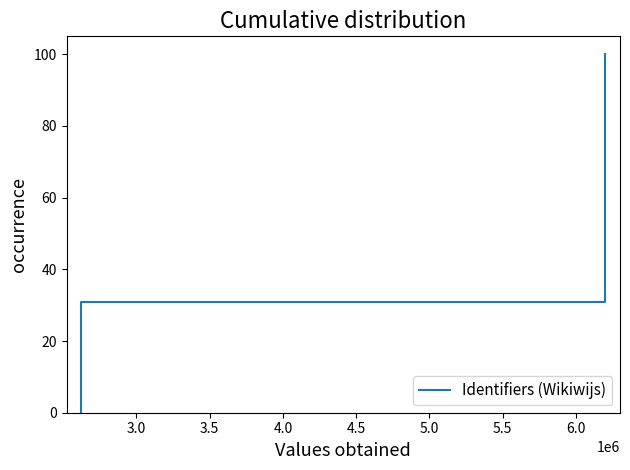

The chart shows a value of 41.7 at 6.5. True or false?

False